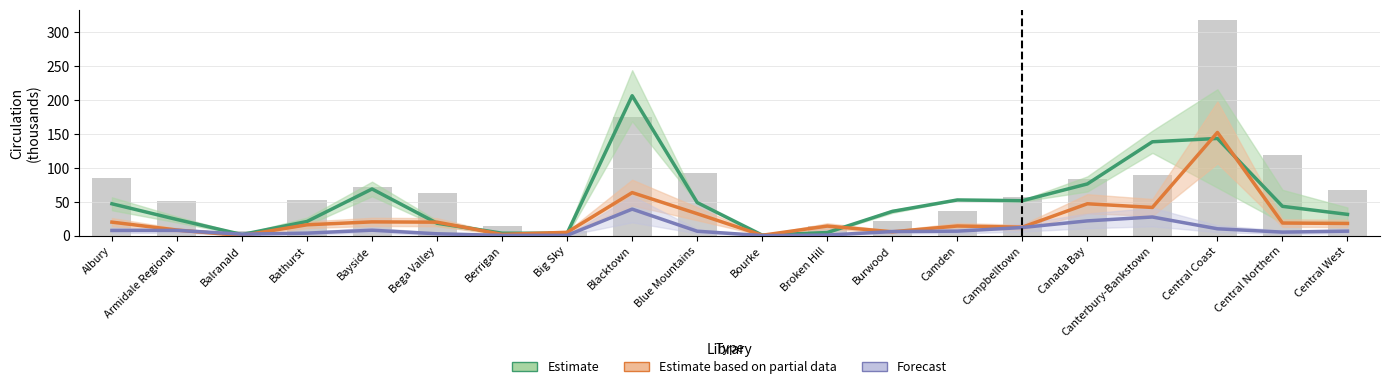

What is the difference between the Forecast values at Big Sky and Burwood?

5.5